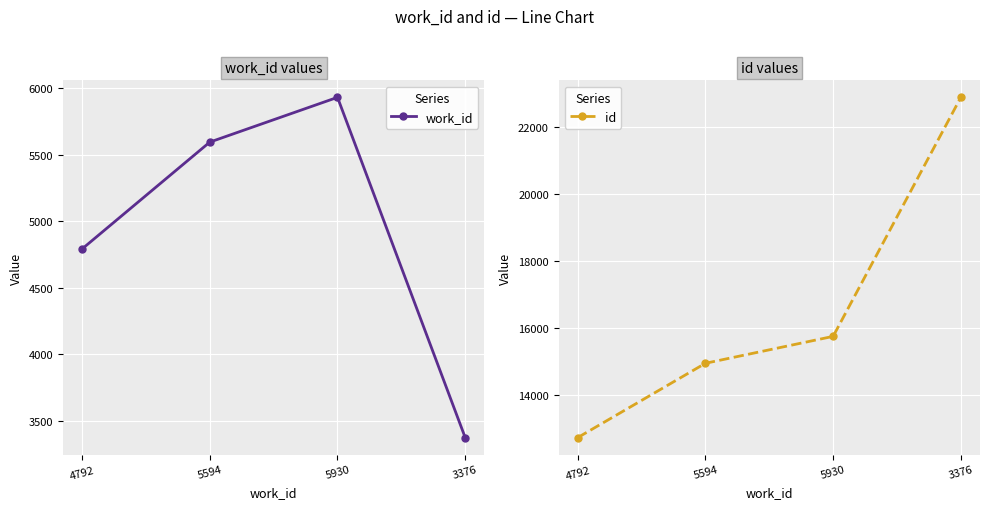

At which category does the chart reach its minimum across all series?

3376